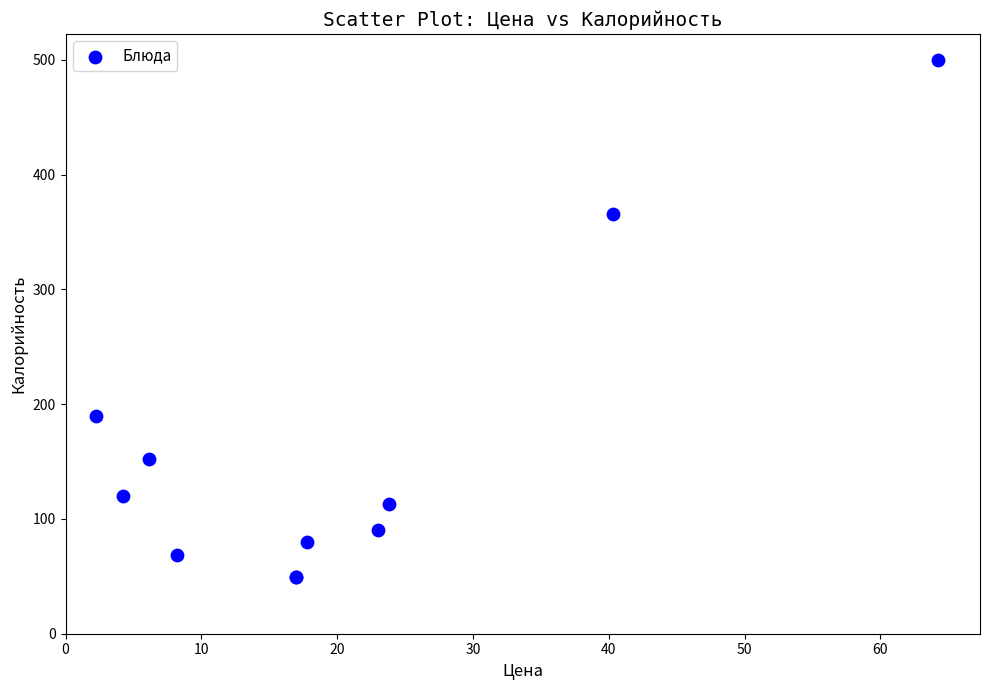

What Y value in the scatter plot is closest to 274?

190